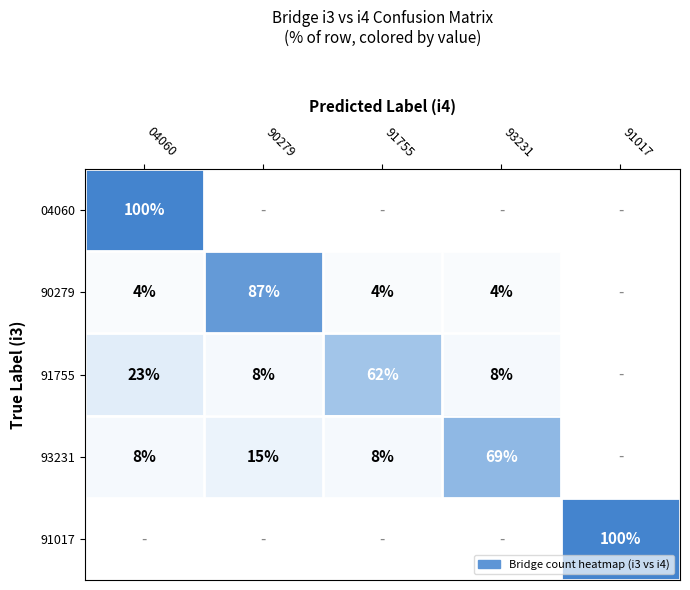

Is the value of 90279 at 91755 greater than the value of 93231 at 93231?

No